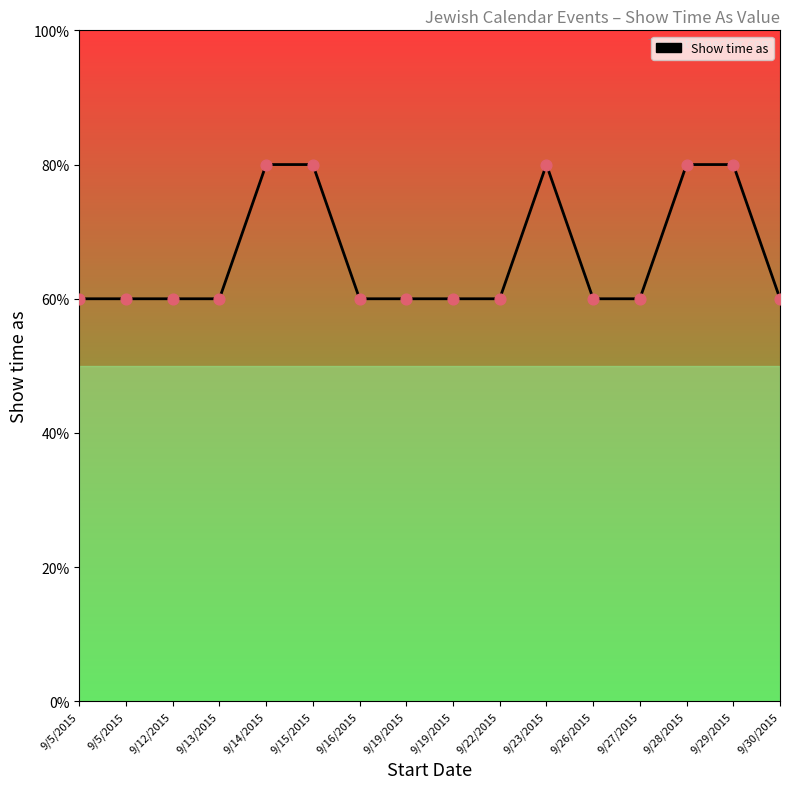

What is the change in value from 9/12/2015 to 9/28/2015?

+1